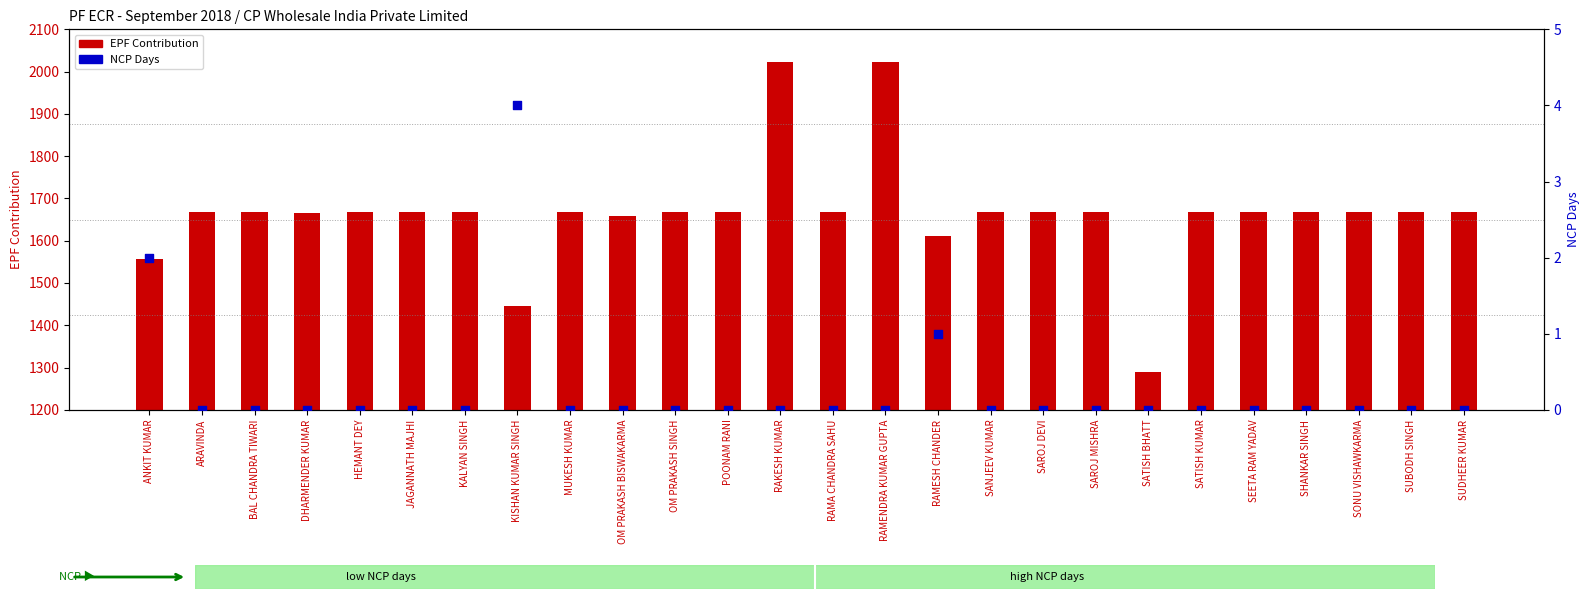

Which series contains the lowest Y value?

NCP Days